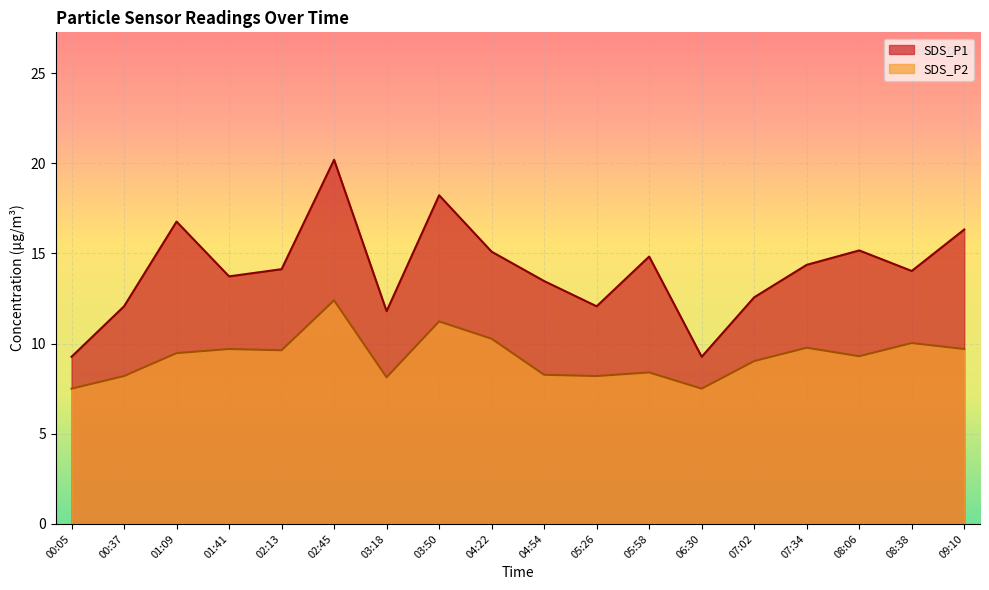

True or false: SDS_P1 and SDS_P2 intersect in this chart.

False